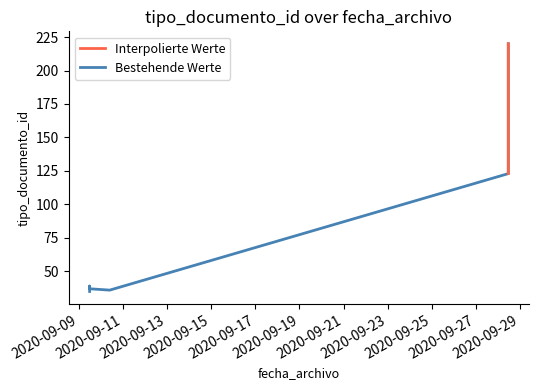

What is the value of the 2nd point from the left?

35